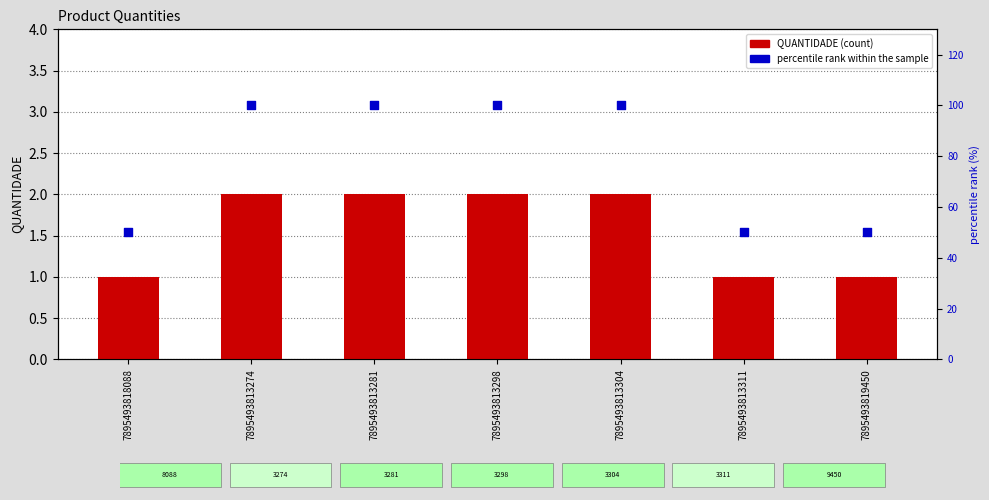

Which series has the largest Y range (max minus min)?

percentile rank within the sample